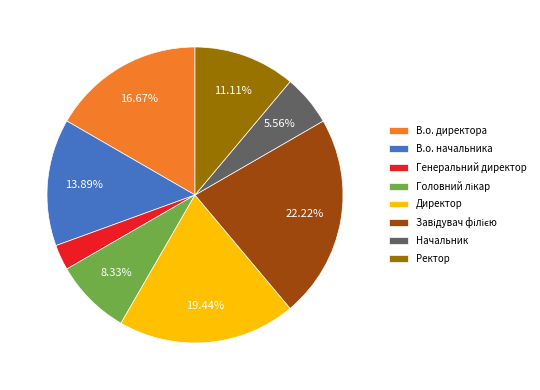

How many segments does this pie chart have?

8